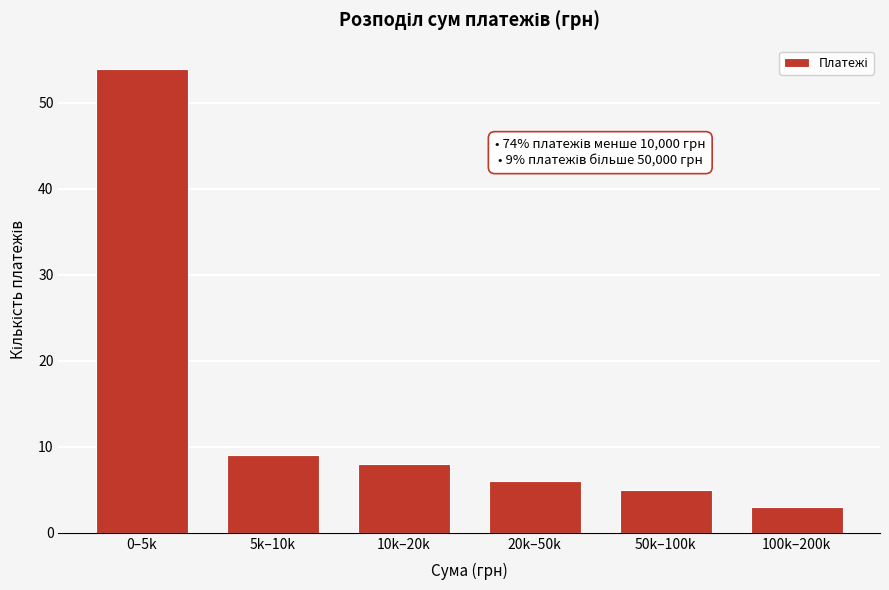

Reading left to right, transcribe all the data shown in this chart.

0–5k=54	5k–10k=9	10k–20k=8	20k–50k=6	50k–100k=5	100k–200k=3